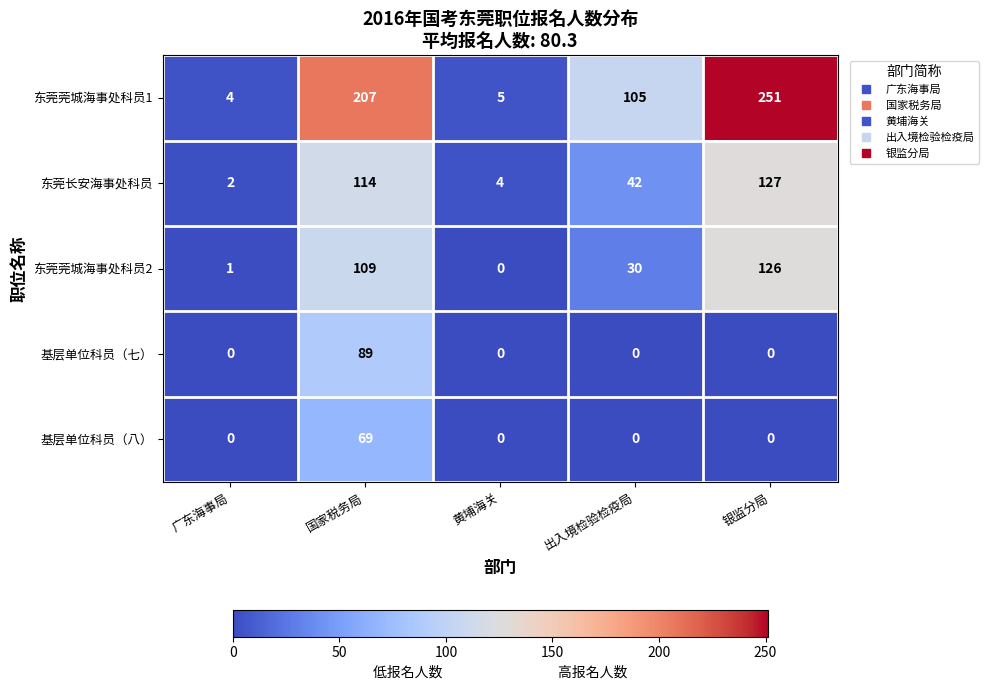

At which category is the sum across all series the highest?

国家税务局